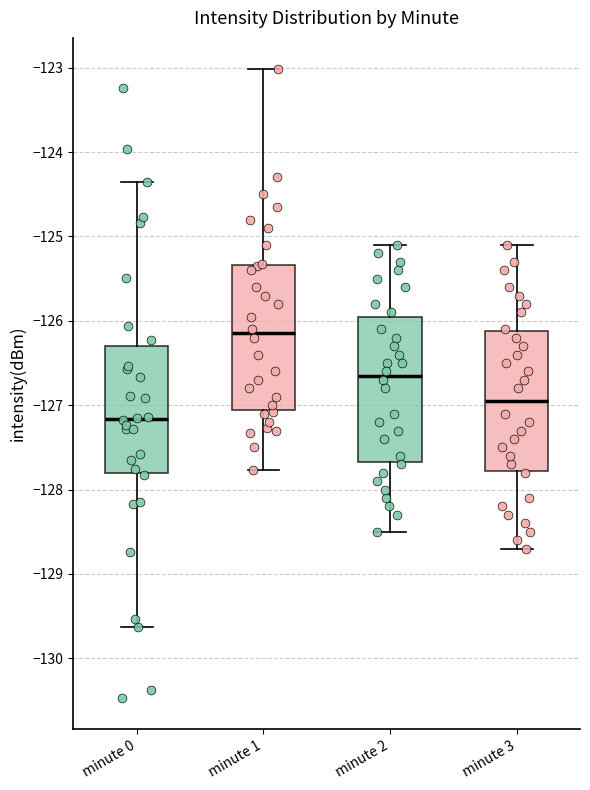

Reading left to right, read every box against the y-axis: the position of its median line, the range the box covers, and the ends of its whiskers. The values are not printed on the chart, so give them approximately, as read against the axis.

minute 0: median -127.2, box -127.8 to -126.3, whiskers -129.6 to -124.4
minute 1: median -126.1, box -127.1 to -125.3, whiskers -127.8 to -123.0
minute 2: median -126.6, box -127.7 to -125.9, whiskers -128.5 to -125.1
minute 3: median -126.9, box -127.8 to -126.1, whiskers -128.7 to -125.1